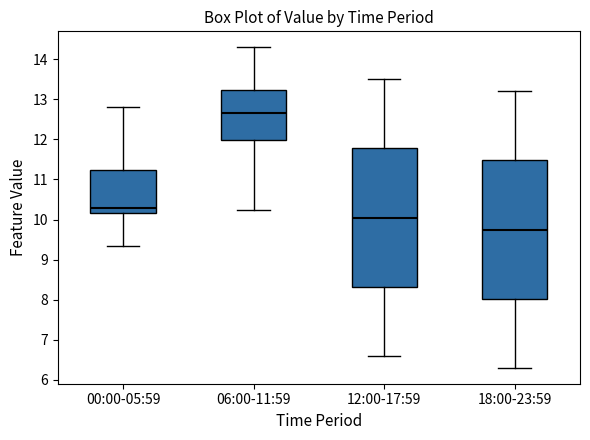

Reading left to right, transcribe this box plot: for each box, give where its median line is, the range the box spans, and where its two whiskers end, as read against the y-axis. The values are not printed on the chart, so give them approximately, as read against the axis.

00:00-05:59: median 10.3, box 10.2 to 11.2, whiskers 9.3 to 12.8
06:00-11:59: median 12.7, box 12.0 to 13.2, whiskers 10.2 to 14.3
12:00-17:59: median 10.1, box 8.3 to 11.8, whiskers 6.6 to 13.5
18:00-23:59: median 9.8, box 8.0 to 11.5, whiskers 6.3 to 13.2